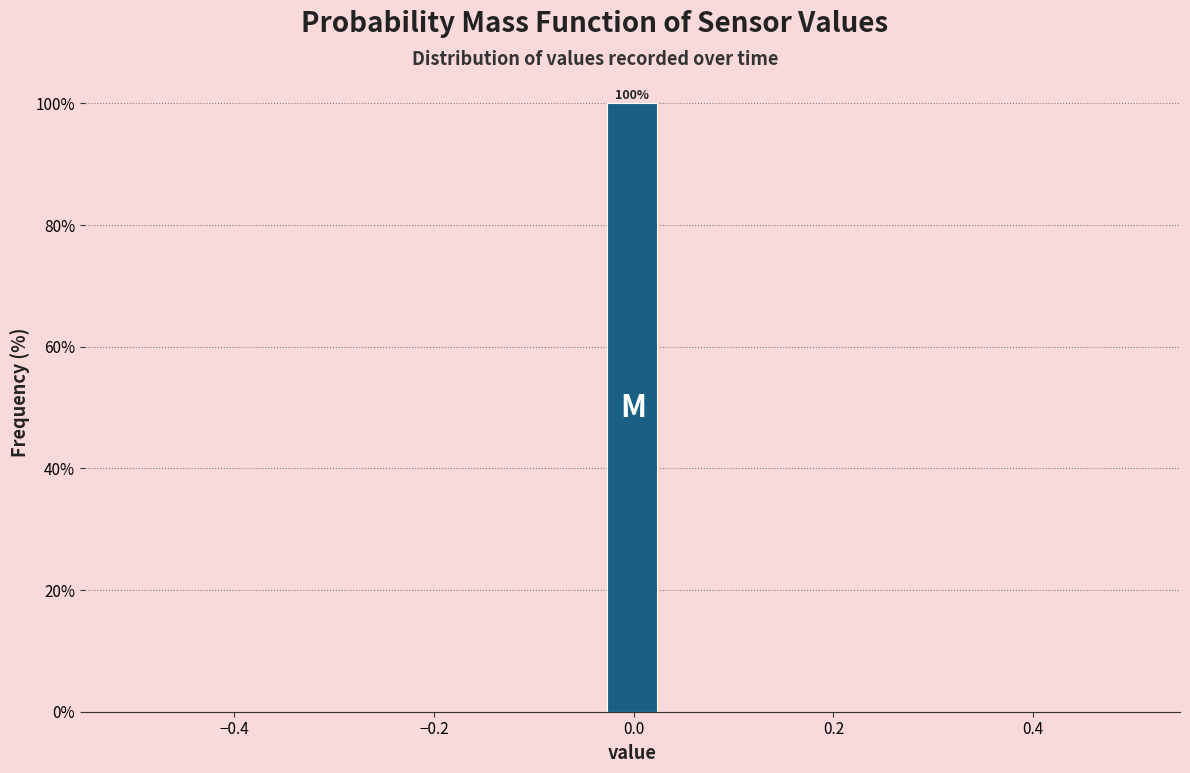

Read against the x-axis, roughly where is the centre of the tallest bar?

0.00